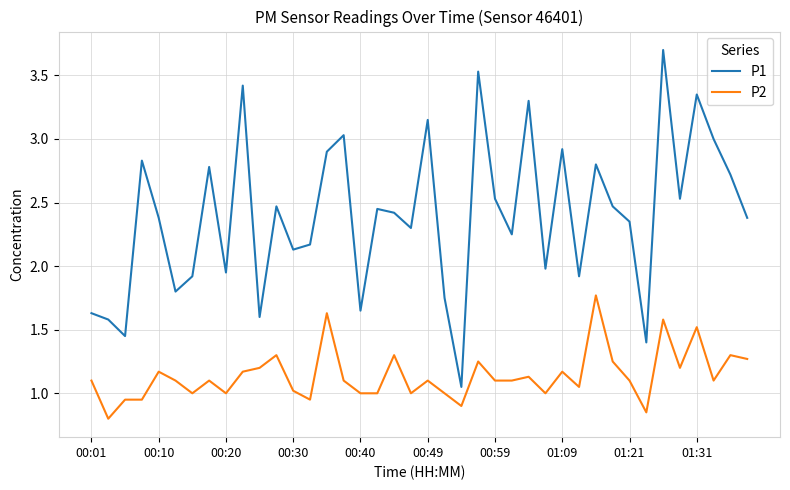

What is the maximum value for P1?

3.7